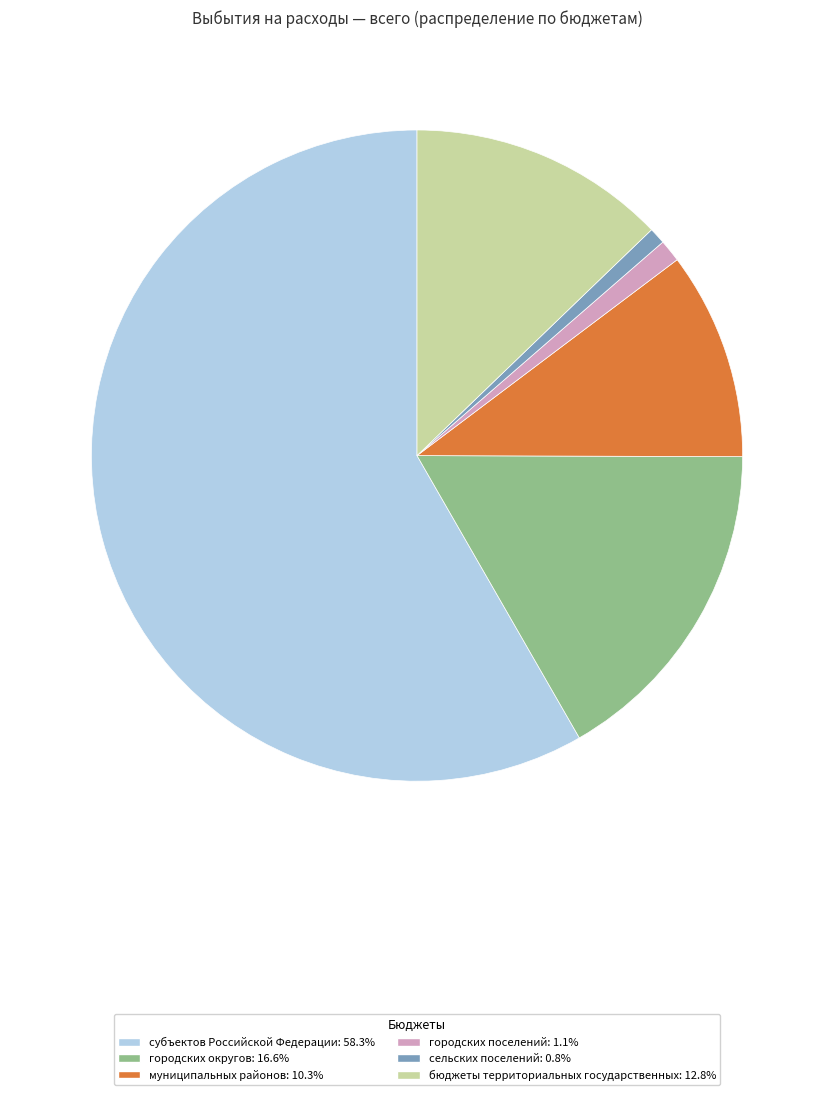

Which slice is the largest?

субъектов Российской Федерации